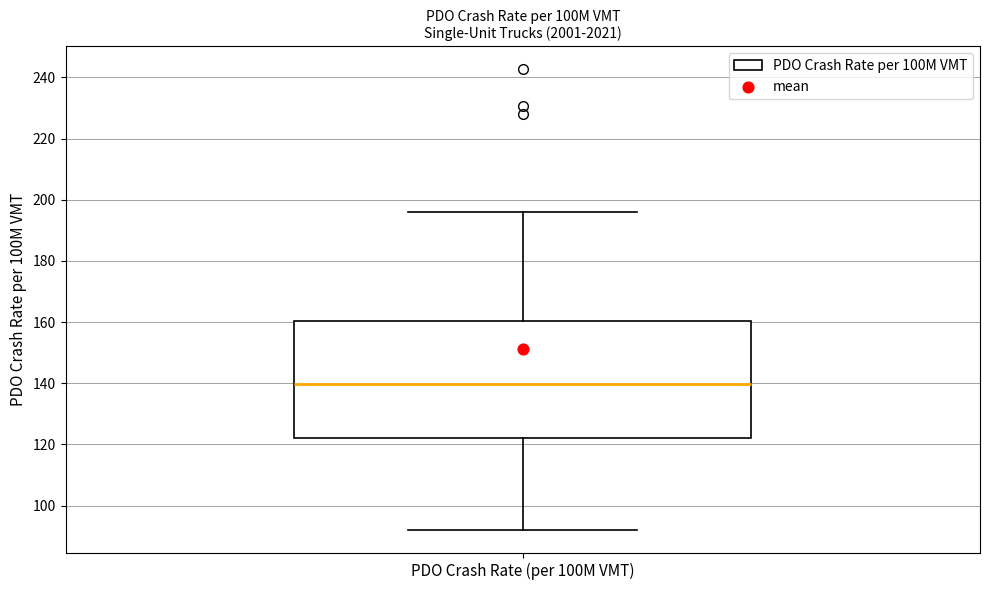

Transcribe this box plot: give where the median line is, the range the box spans, and where the two whiskers end, as read against the y-axis. The values are not printed on the chart, so give them approximately, as read against the axis.

median 140, box 122 to 160, whiskers 92 to 196